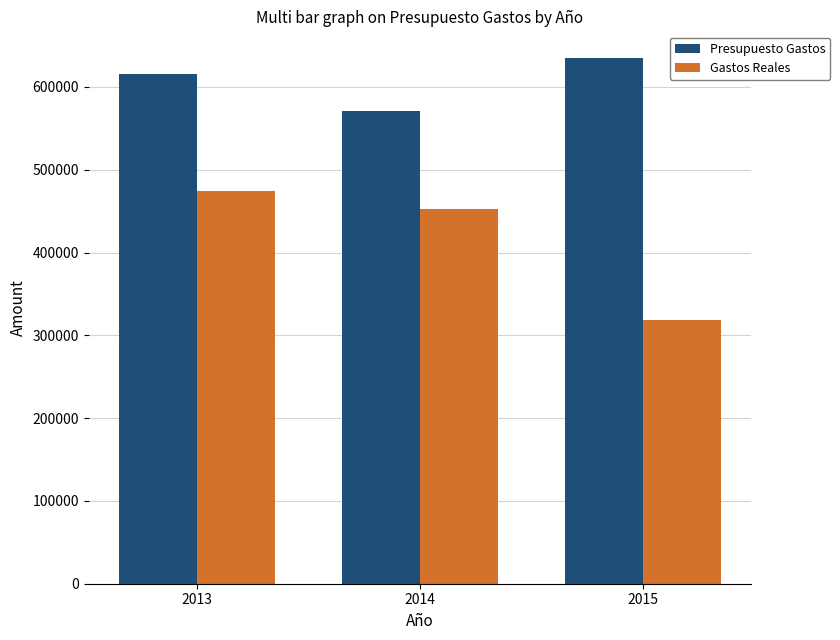

What is the average value of the Gastos Reales series?

415220.8